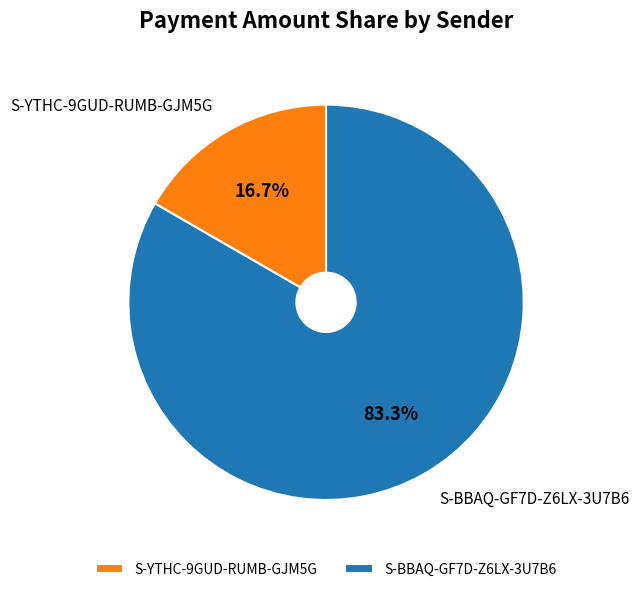

What is the smallest slice in the pie chart?

S-YTHC-9GUD-RUMB-GJM5G